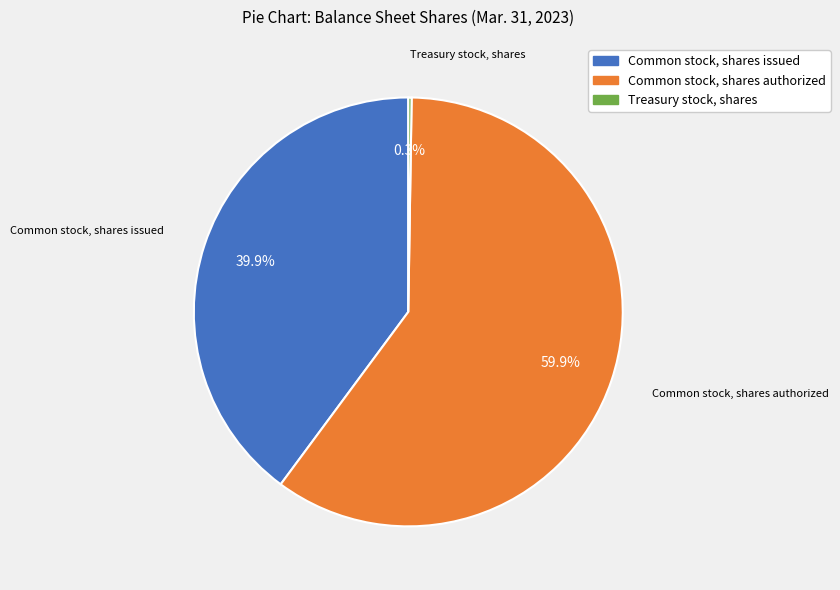

Combined, do Common stock, shares authorized and Common stock, shares issued account for over 50%?

Yes